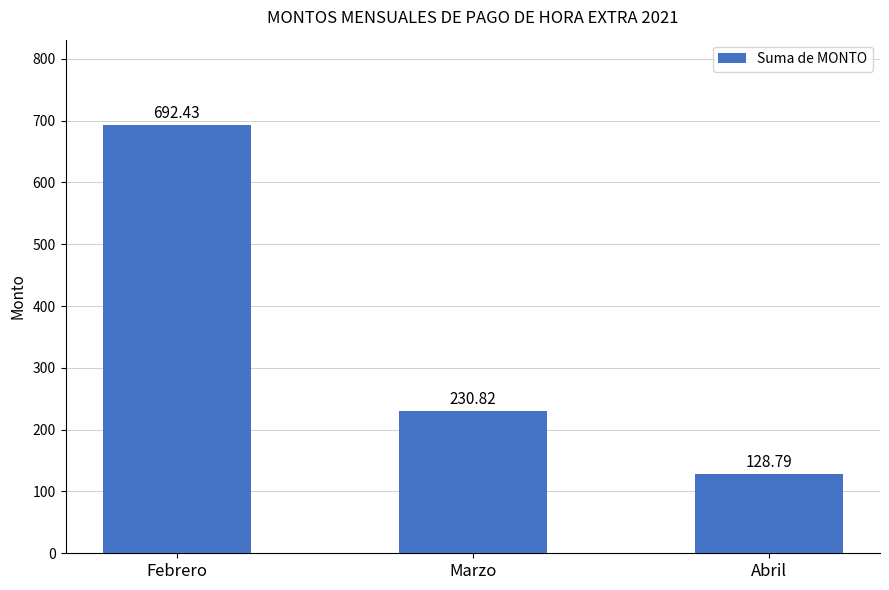

What is the change in value from Febrero to Marzo?

-461.6